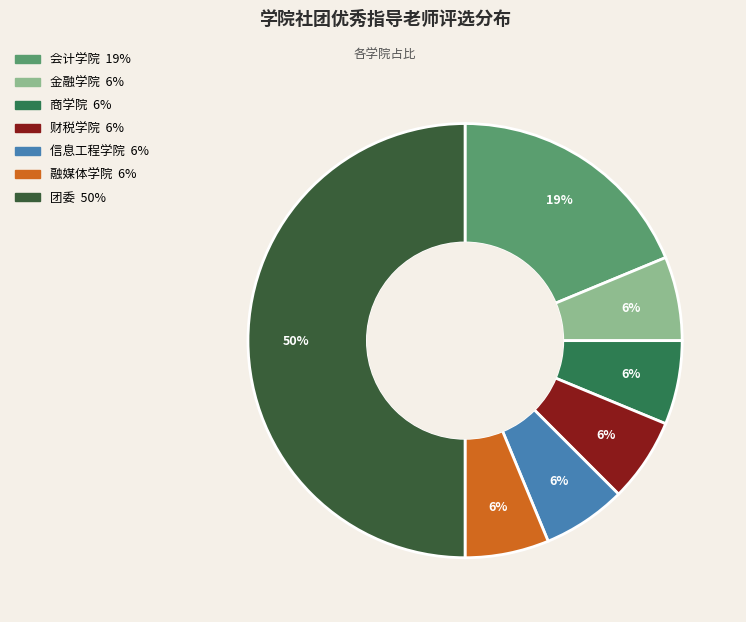

Is 信息工程学院 the majority of the pie?

No